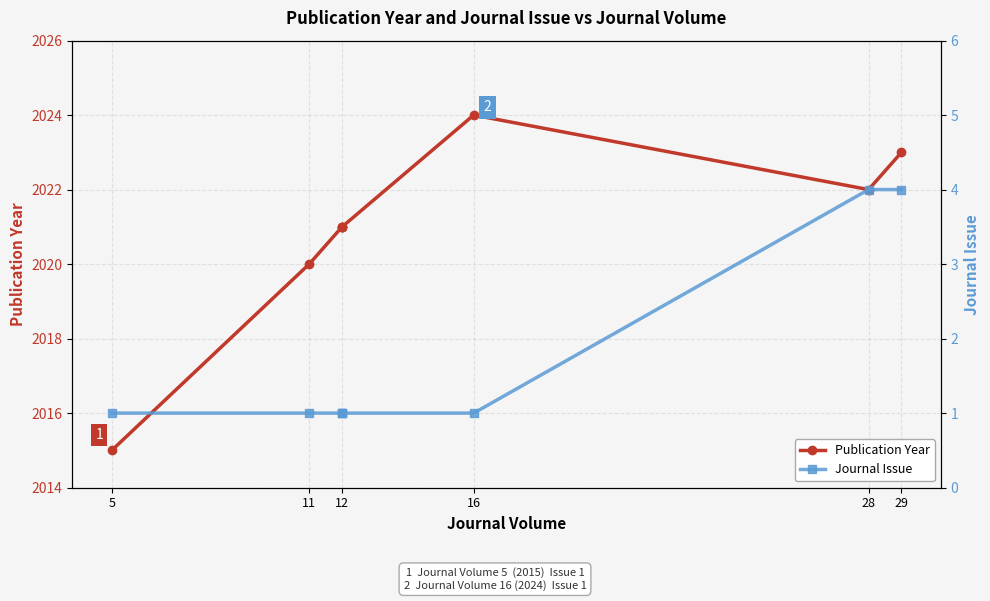

What is the label of the 2nd point from the left?

11